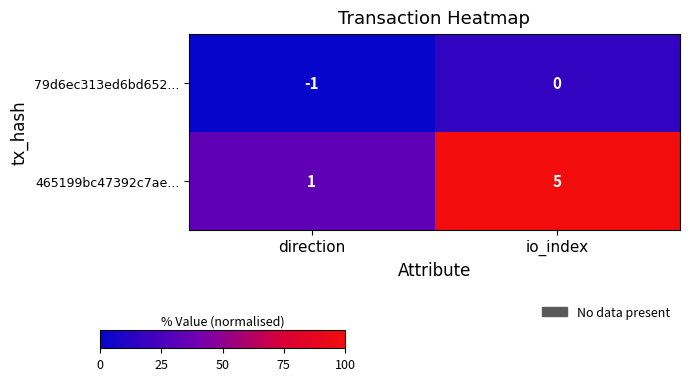

At which category is the sum across all series the highest?

io_index